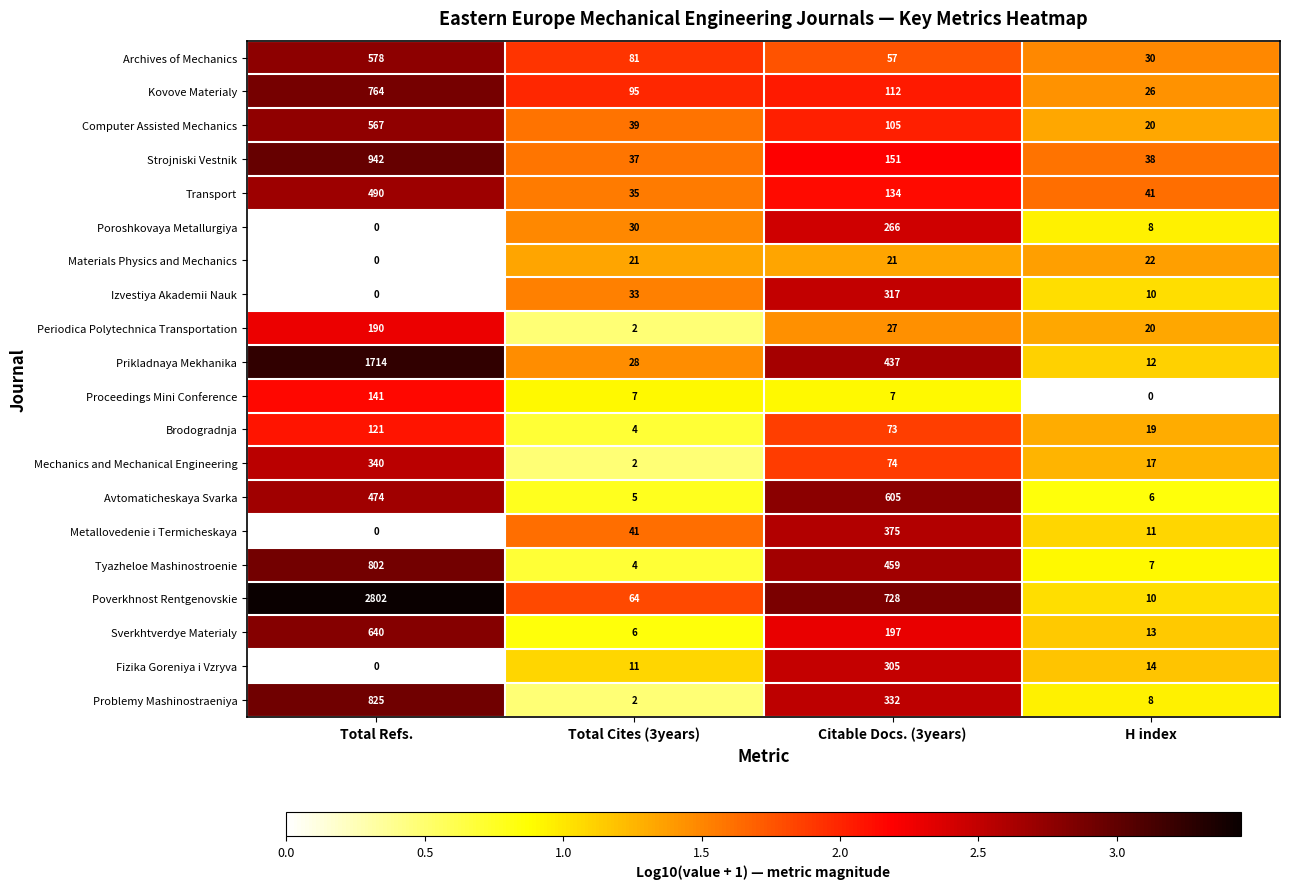

What is the greatest value displayed?

2802